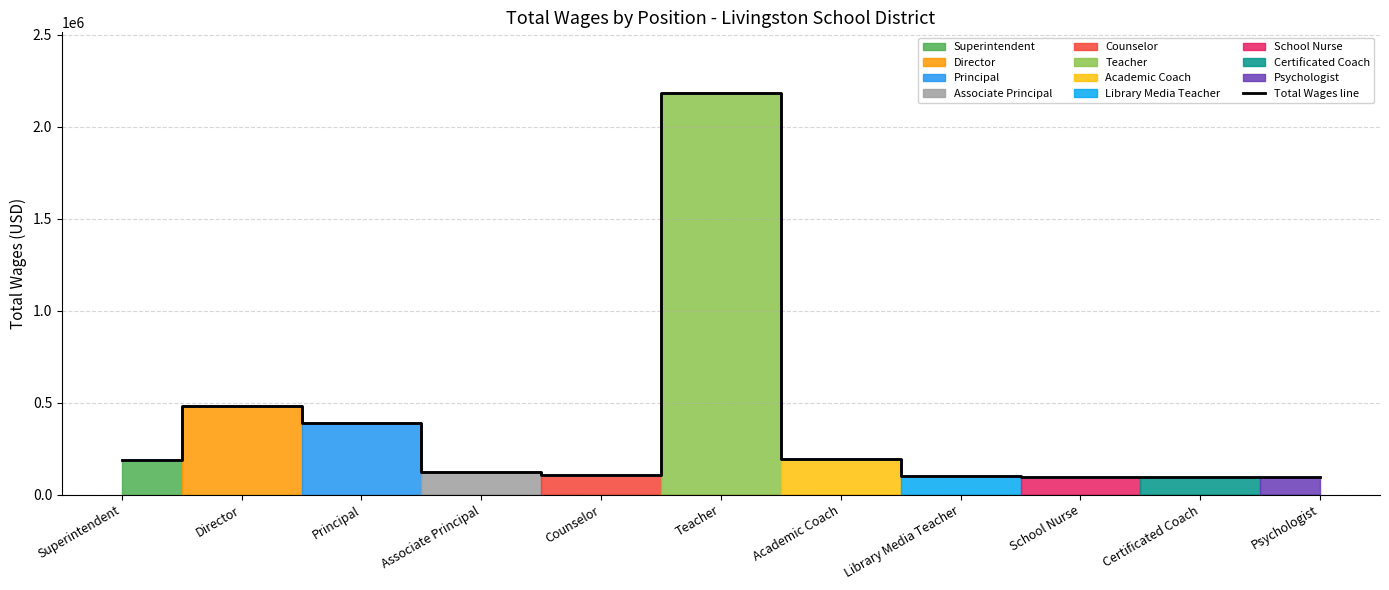

What position from the left is Associate Principal?

4